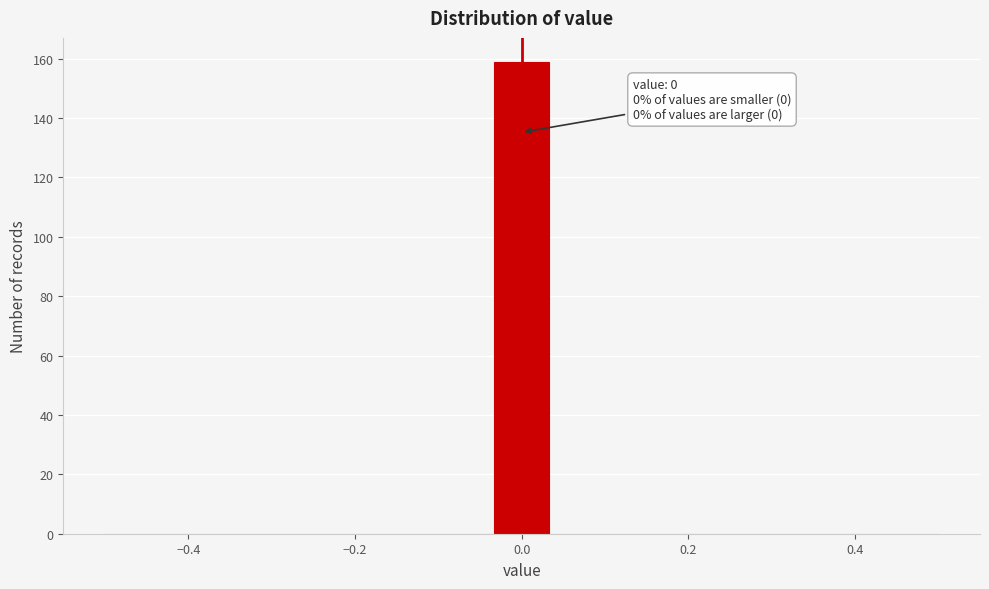

Read against the x-axis, roughly where is the centre of the tallest bar?

0.00